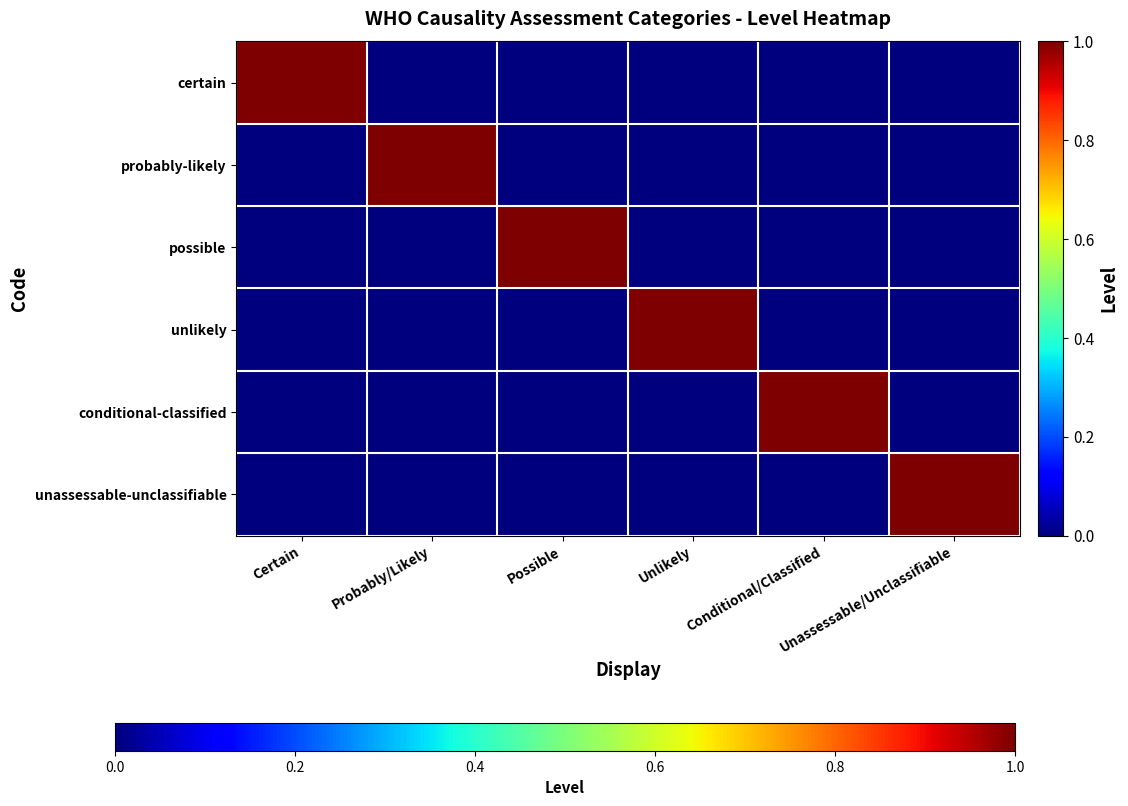

Between Certain and Conditional/Classified, which series saw the biggest shift?

certain